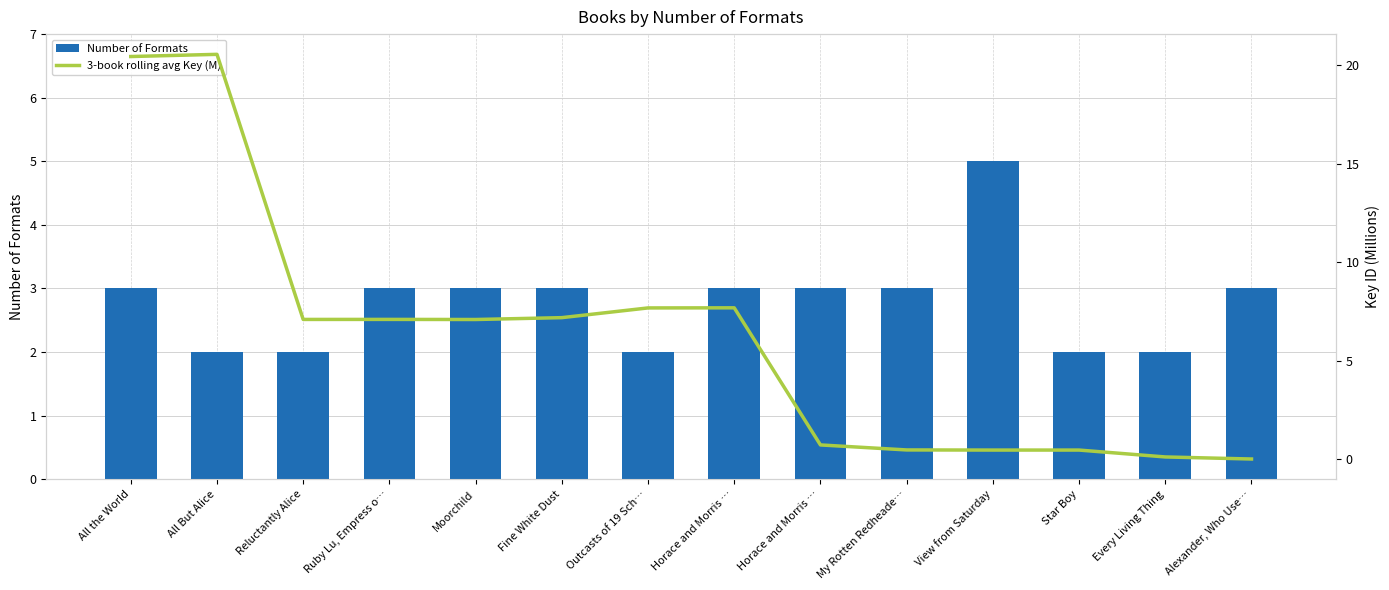

What is the average value of the Number of Formats series?

2.8